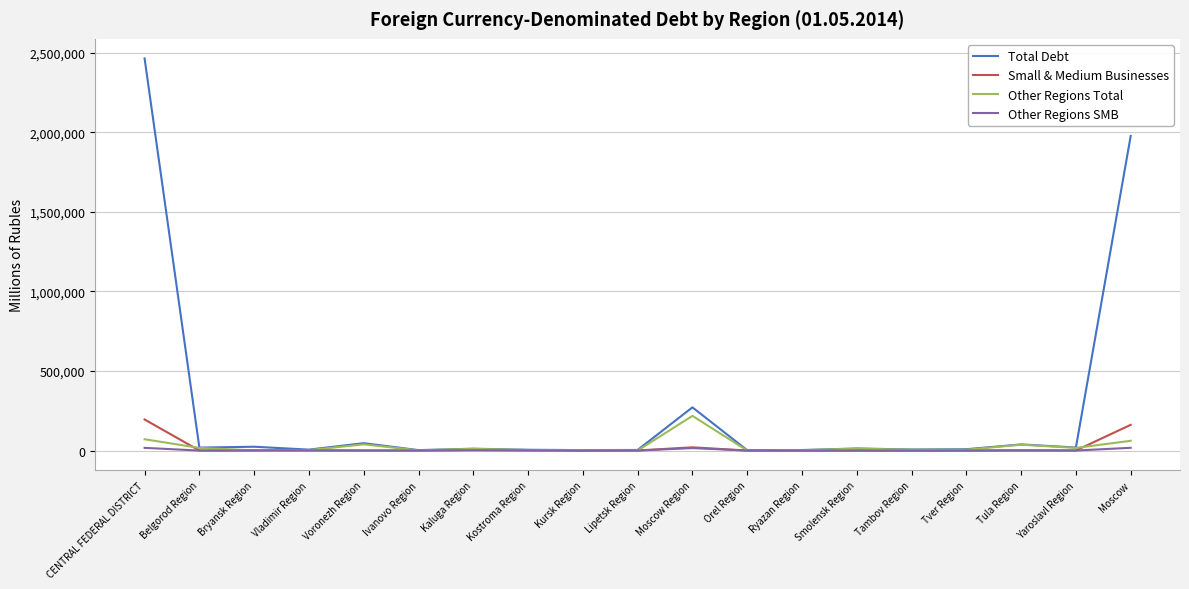

What is the spread (max minus min) of values at Kaluga Region?

9304